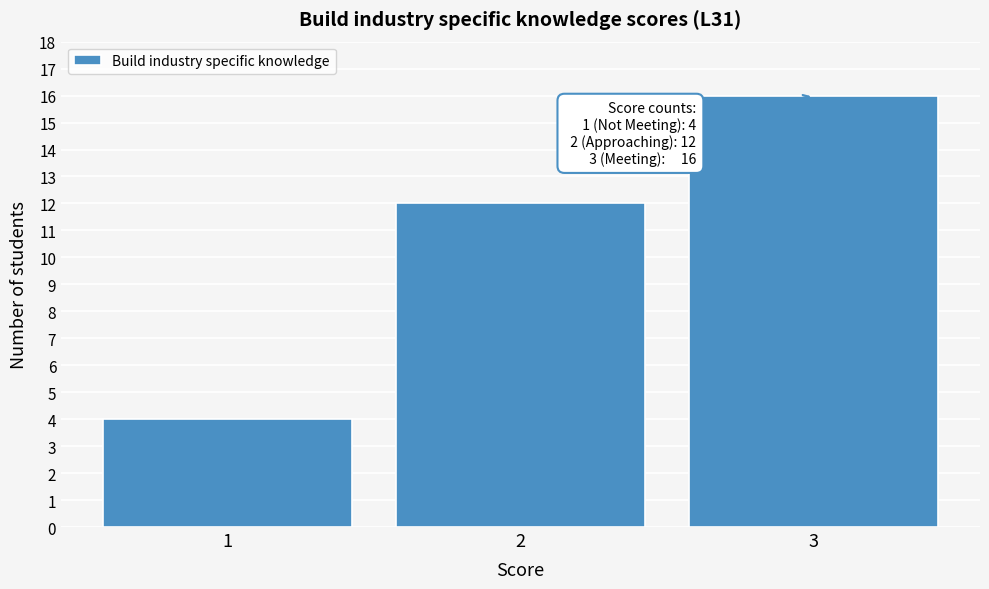

Over which range of the x-axis is the bar tallest?

2.5 to 3.5